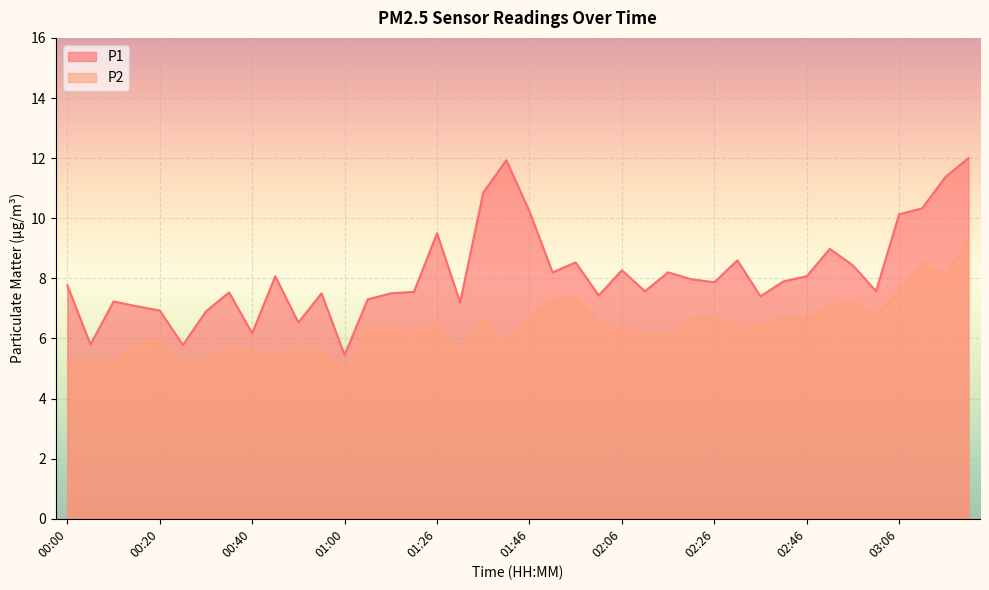

Where is the first local maximum for P1?

00:10